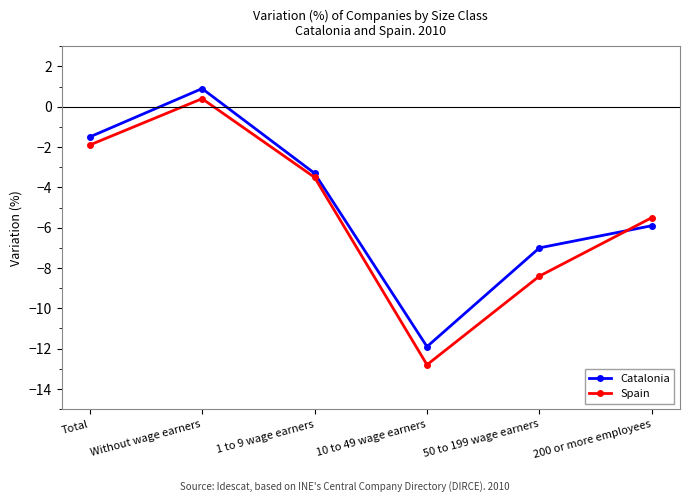

Which series has the largest total across all categories?

Catalonia